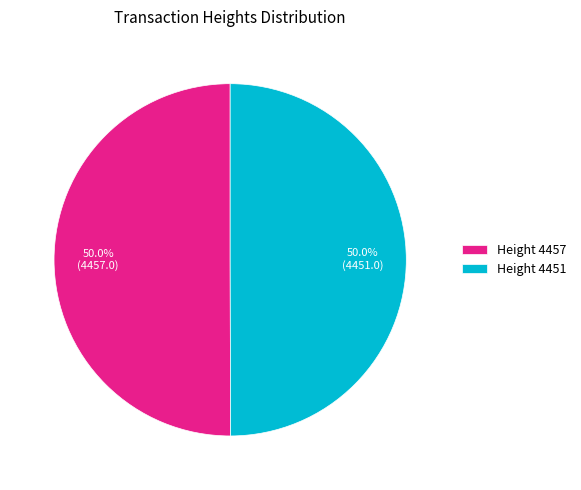

How much of the chart is everything except Height 4457?

50.0%